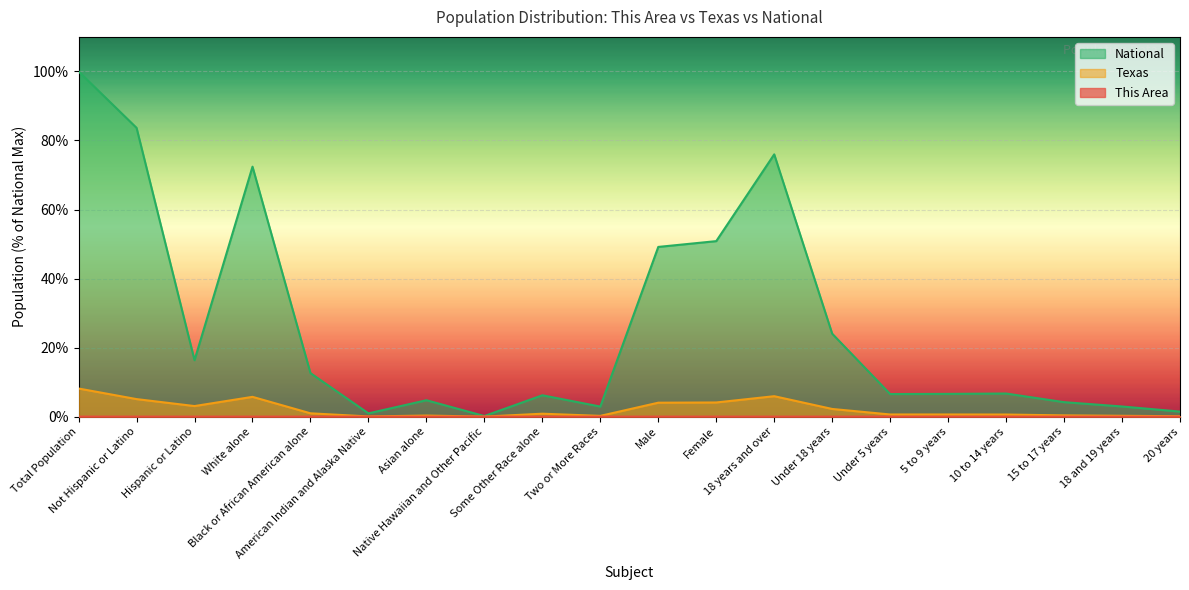

What is the label of the 17th point from the left?

10 to 14 years